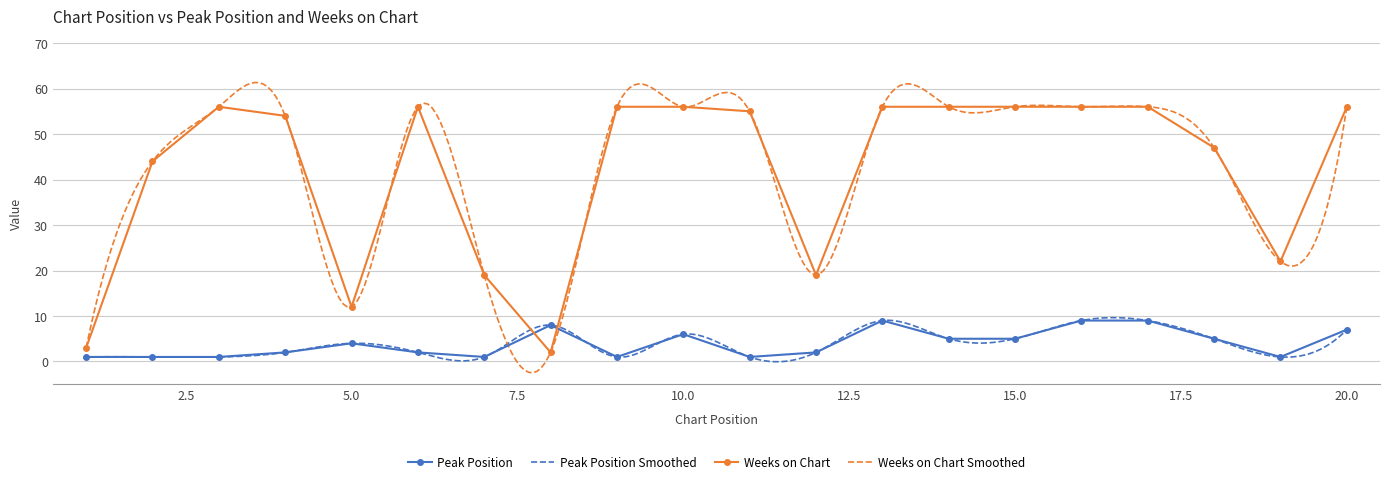

Does the chart have visible grid lines?

Yes